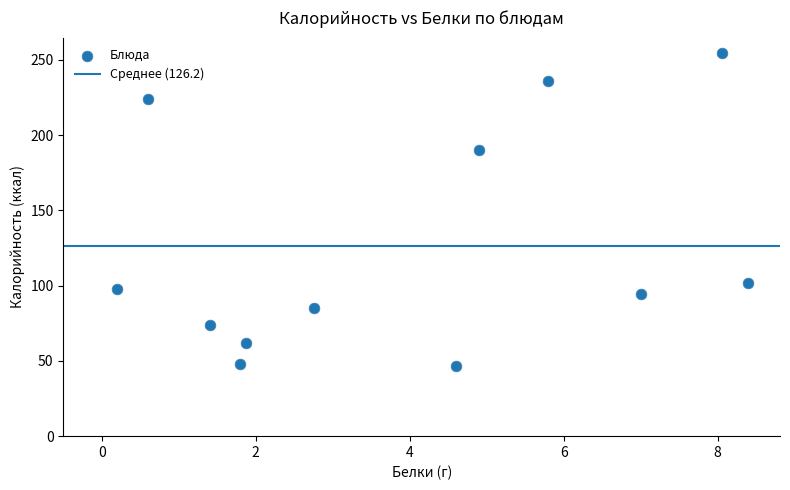

What Y value in the scatter plot is closest to 150?

190.0